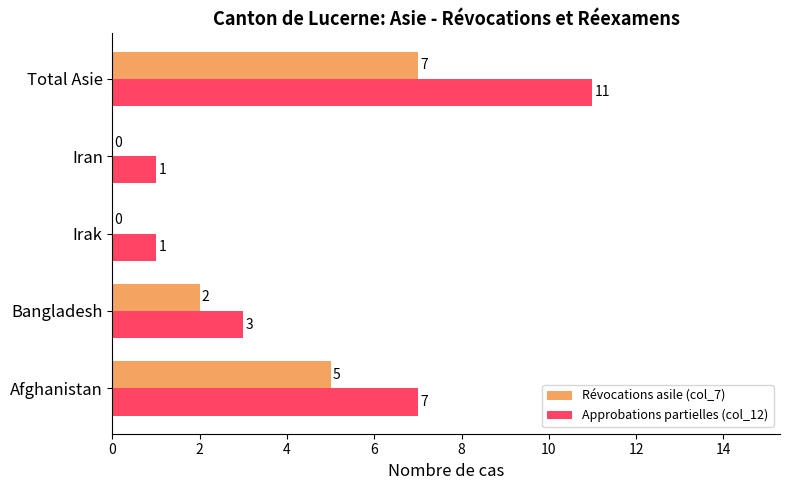

What is the sum of all Révocations asile (col_7) values?

14